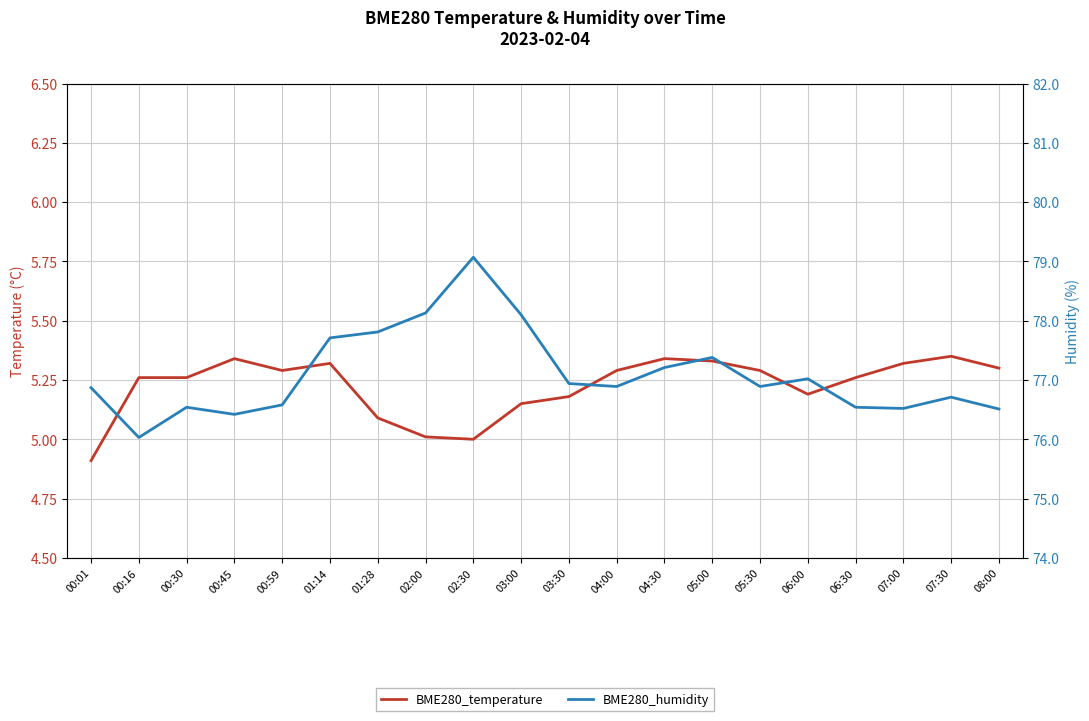

True or false: BME280_temperature has more than 1 points higher than both neighbors.

True